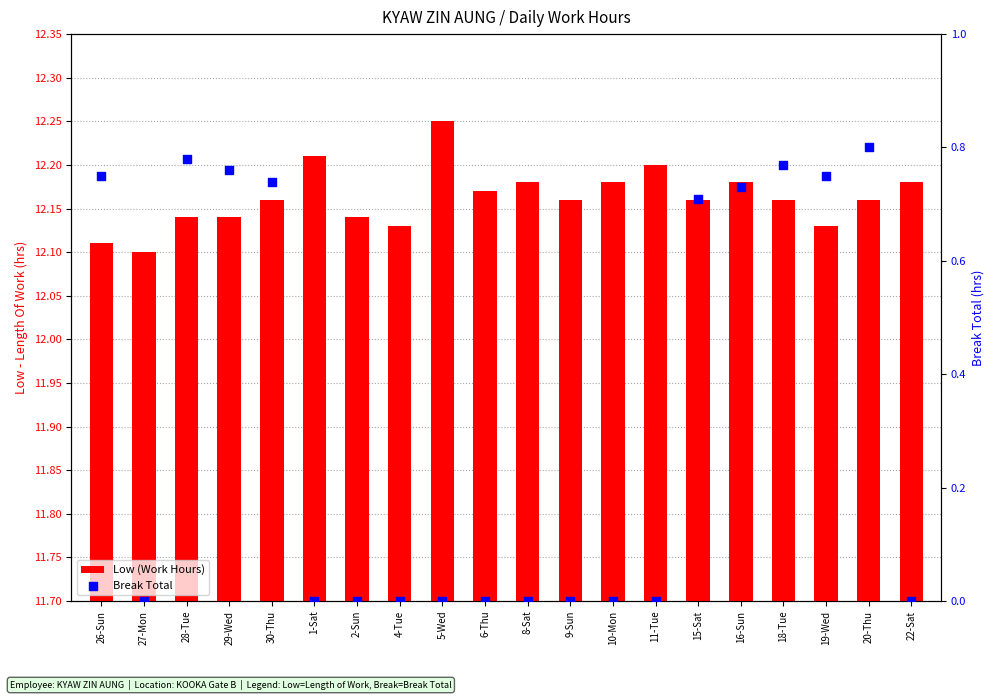

Which series reaches the minimum Y coordinate?

Break Total